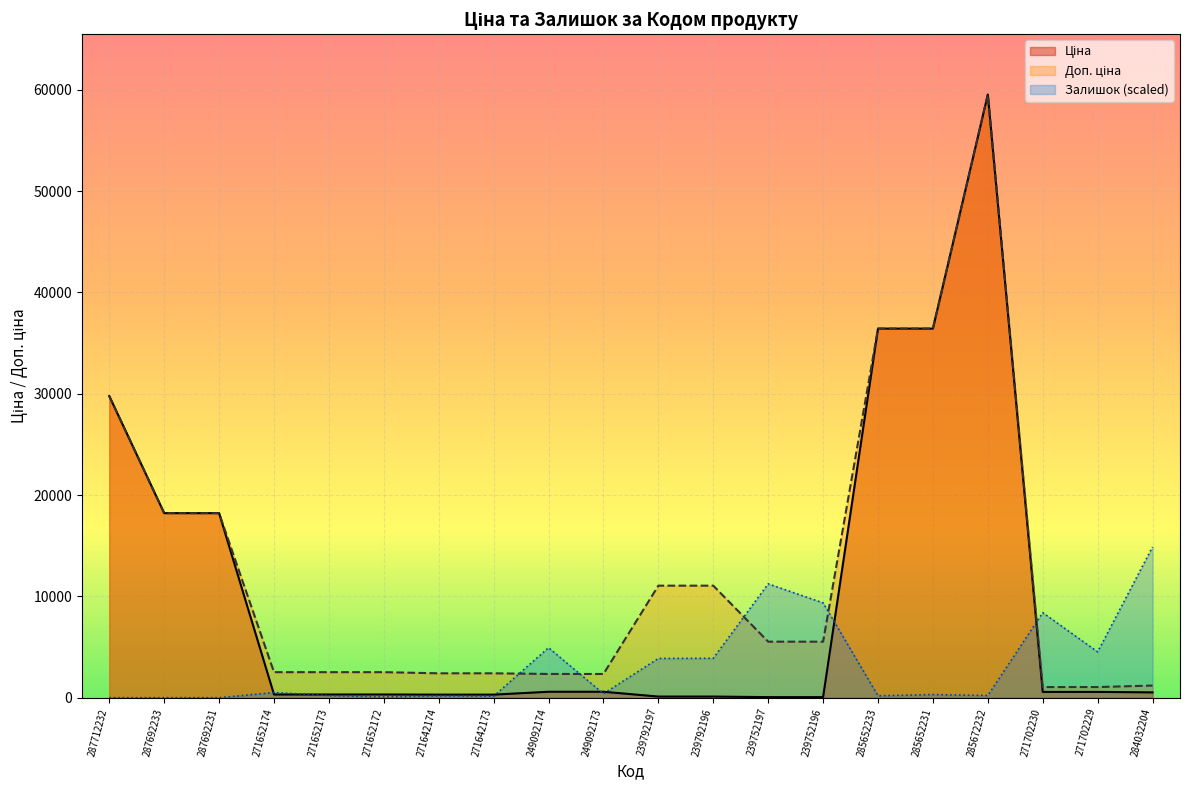

Reading right to left, transcribe all the data shown in this chart.

Ціна: 284032204=522.2	271702229=571.6	271702230=571.6	285672232=59523.0	285652231=36424.0	285652233=36424.0	239752196=55.3	239752197=55.3	239792196=110.5	239792197=110.5	249092173=584.9	249092174=584.9	271642173=300.6	271642174=300.6	271652172=314.7	271652173=314.7	271652174=314.7	287692231=18212.0	287692233=18212.0	287712232=29761.5
Доп. ціна: 284032204=1197.0	271702229=1048.0	271702230=1048.0	285672232=59523.0	285652231=36424.0	285652233=36424.0	239752196=5528.0	239752197=5528.0	239792196=11055.0	239792197=11055.0	249092173=2339.7	249092174=2339.7	271642173=2405.2	271642174=2405.2	271652172=2517.5	271652173=2517.5	271652174=2517.5	287692231=18212.0	287692233=18212.0	287712232=29761.5
Залишок: 284032204=14880.7	271702229=4517.8	271702230=8392.2	285672232=214.5	285652231=308.3	285652233=187.7	239752196=9357.4	239752197=11234.3	239792196=3887.8	239792197=3874.4	249092173=388.8	249092174=4933.4	271642173=147.5	271642174=187.7	271652172=67.0	271652173=214.5	271652174=509.4	287692231=0.0	287692233=0.0	287712232=0.0